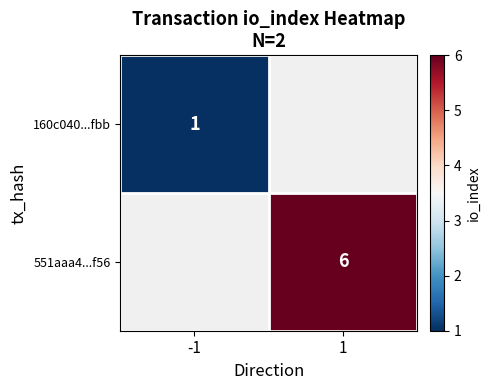

Count the number of categories in the chart.

2